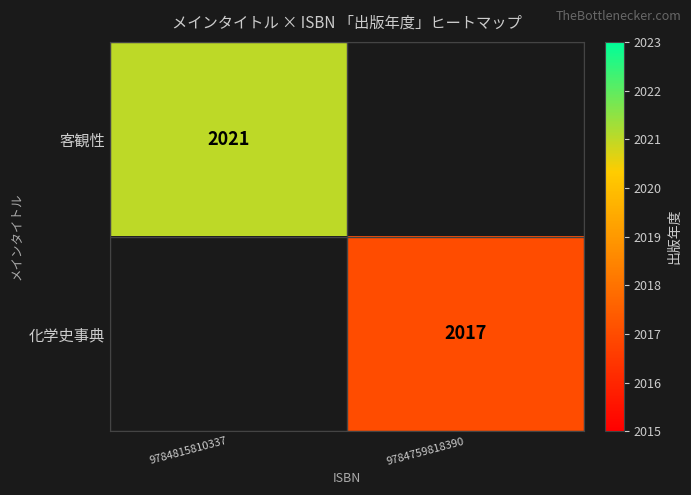

How many series are shown in this chart?

2